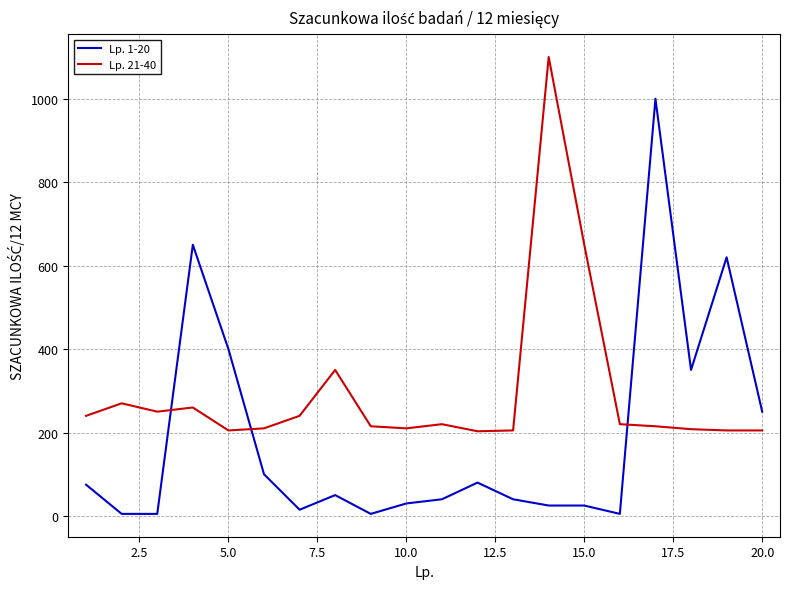

True or false: Lp. 1-20 and Lp. 21-40 intersect in this chart.

True